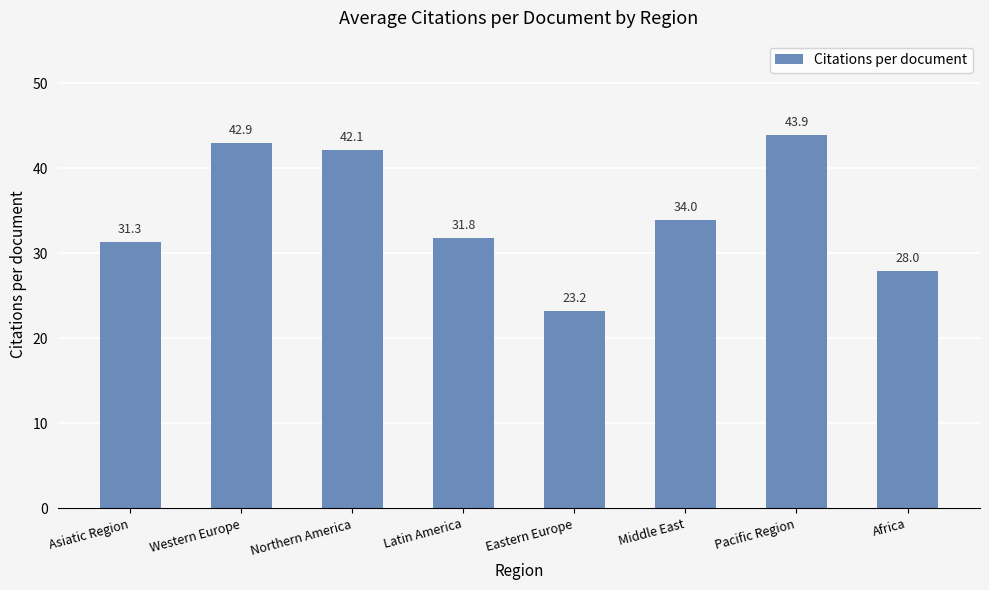

List the labels in order of value, largest first.

Pacific Region, Western Europe, Northern America, Middle East, Latin America, Asiatic Region, Africa, Eastern Europe